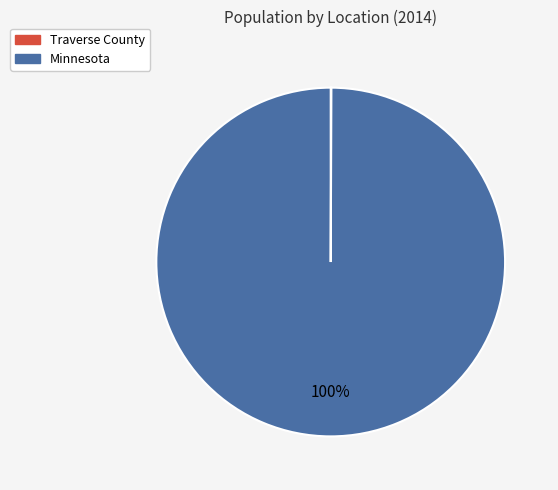

Is it true that Minnesota is 100% of the pie?

True